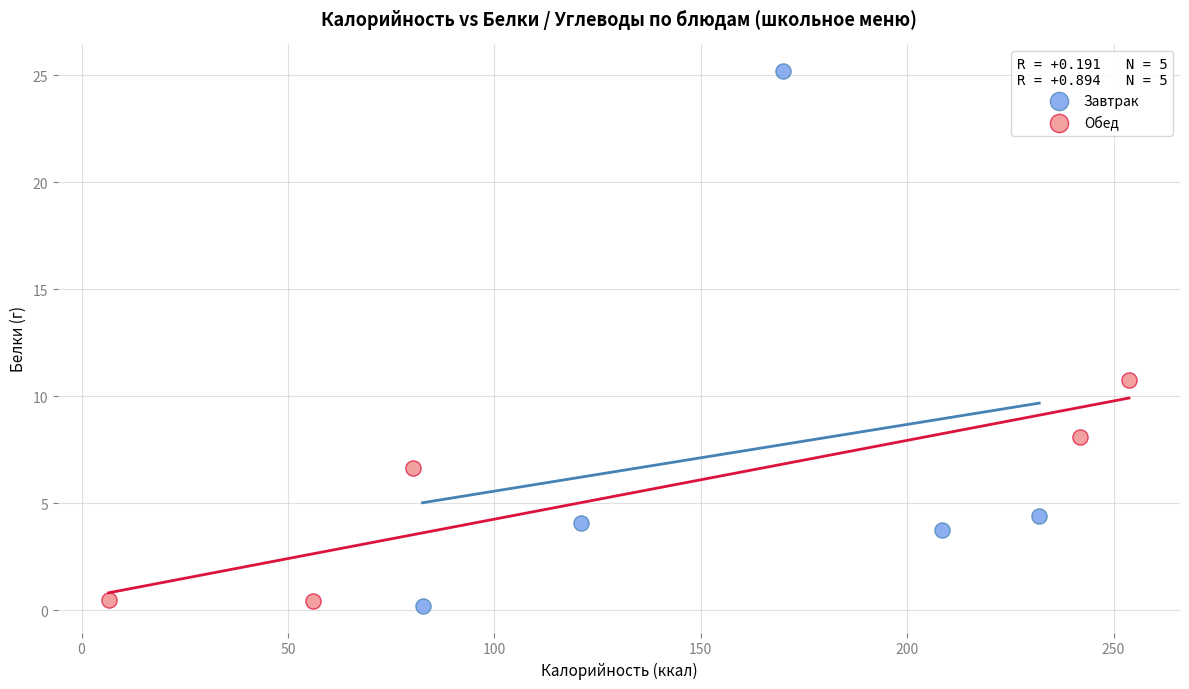

Which series reaches the maximum Y coordinate?

Завтрак